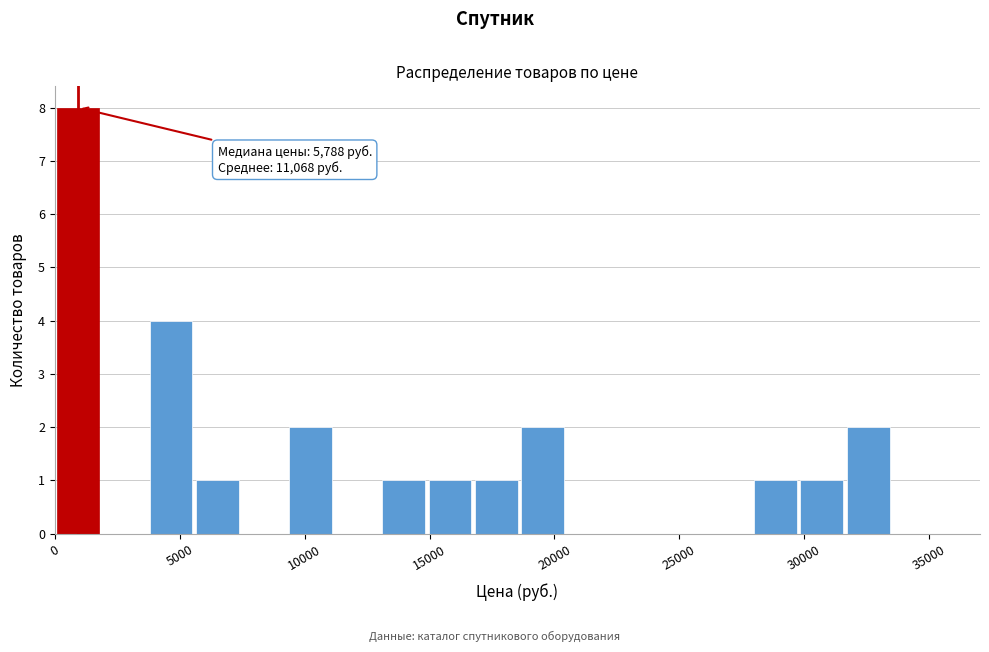

Around what value on the x-axis is the tallest bar? Give the approximate position of its centre, as read against the axis.

1000